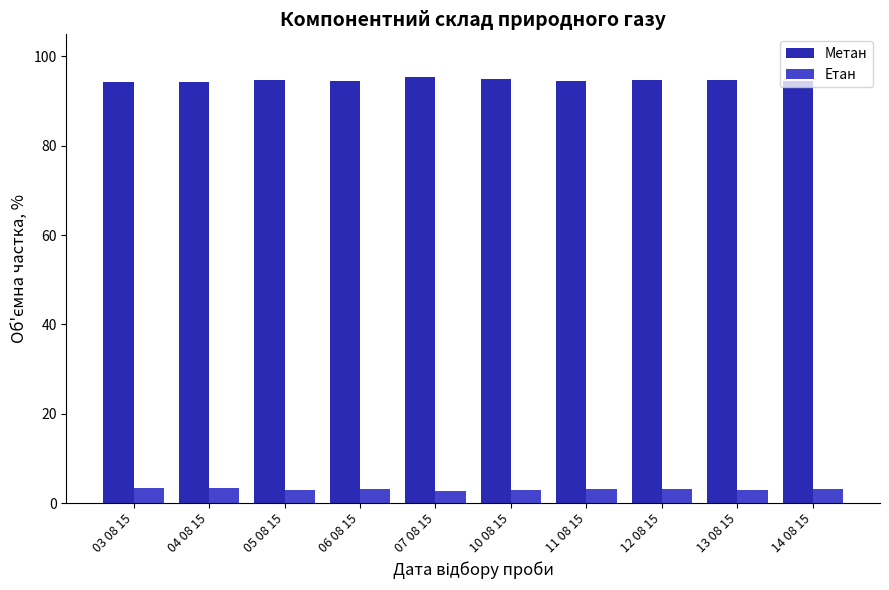

What is the spread (max minus min) of values at 14 08 15?

91.3